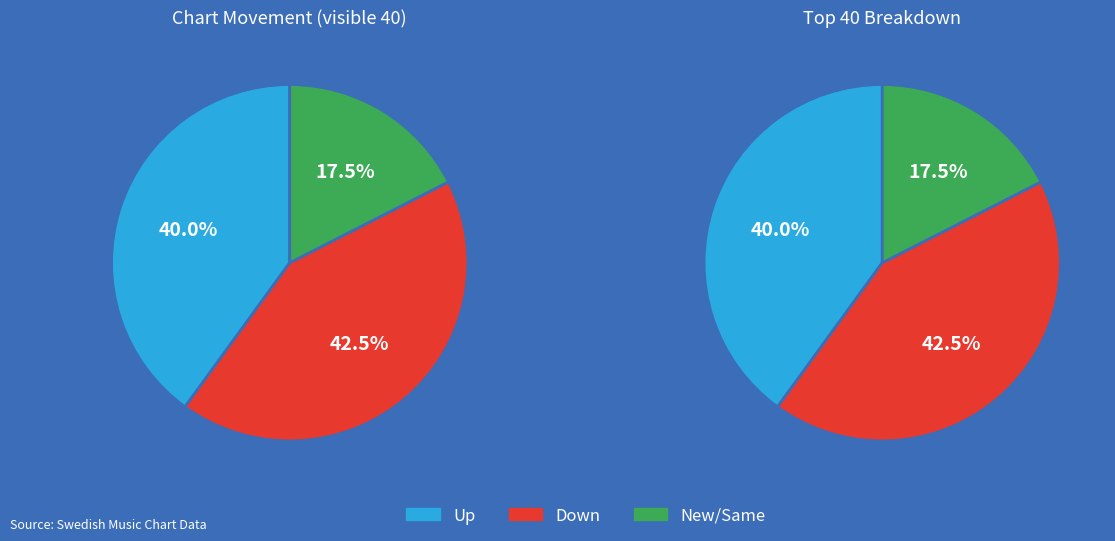

Count the number of slices in the pie.

3